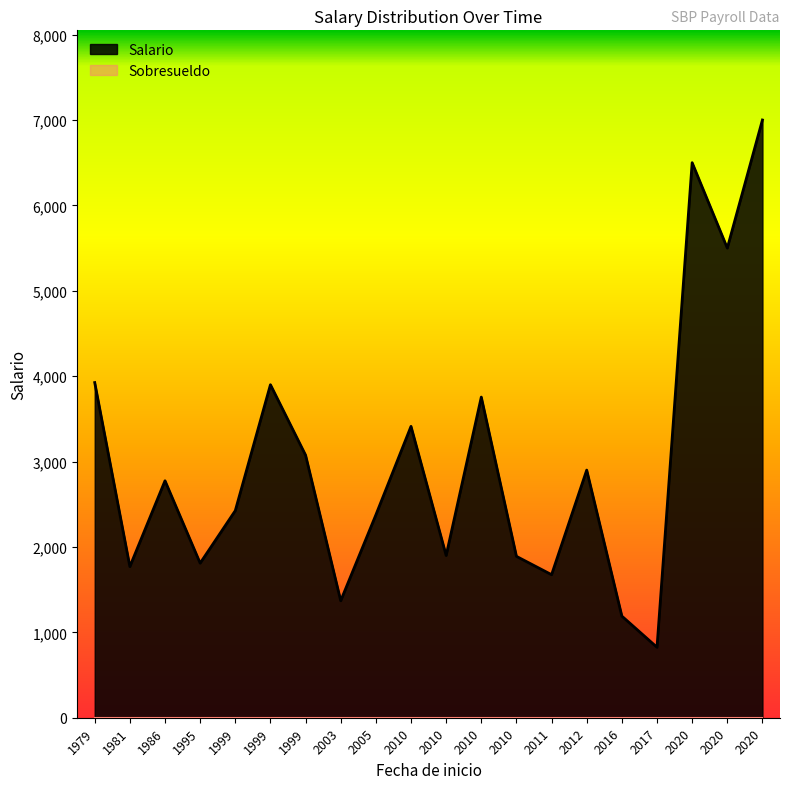

How many categories are shown in the chart?

20